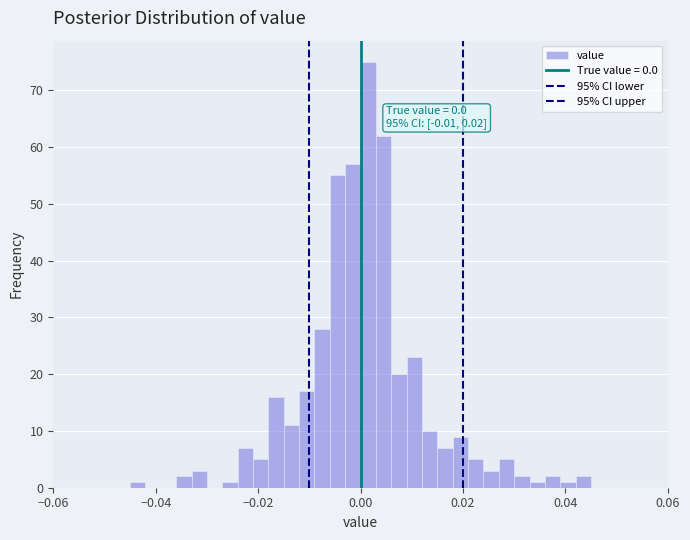

Around what value on the x-axis is the tallest bar? Give the approximate position of its centre, as read against the axis.

0.002